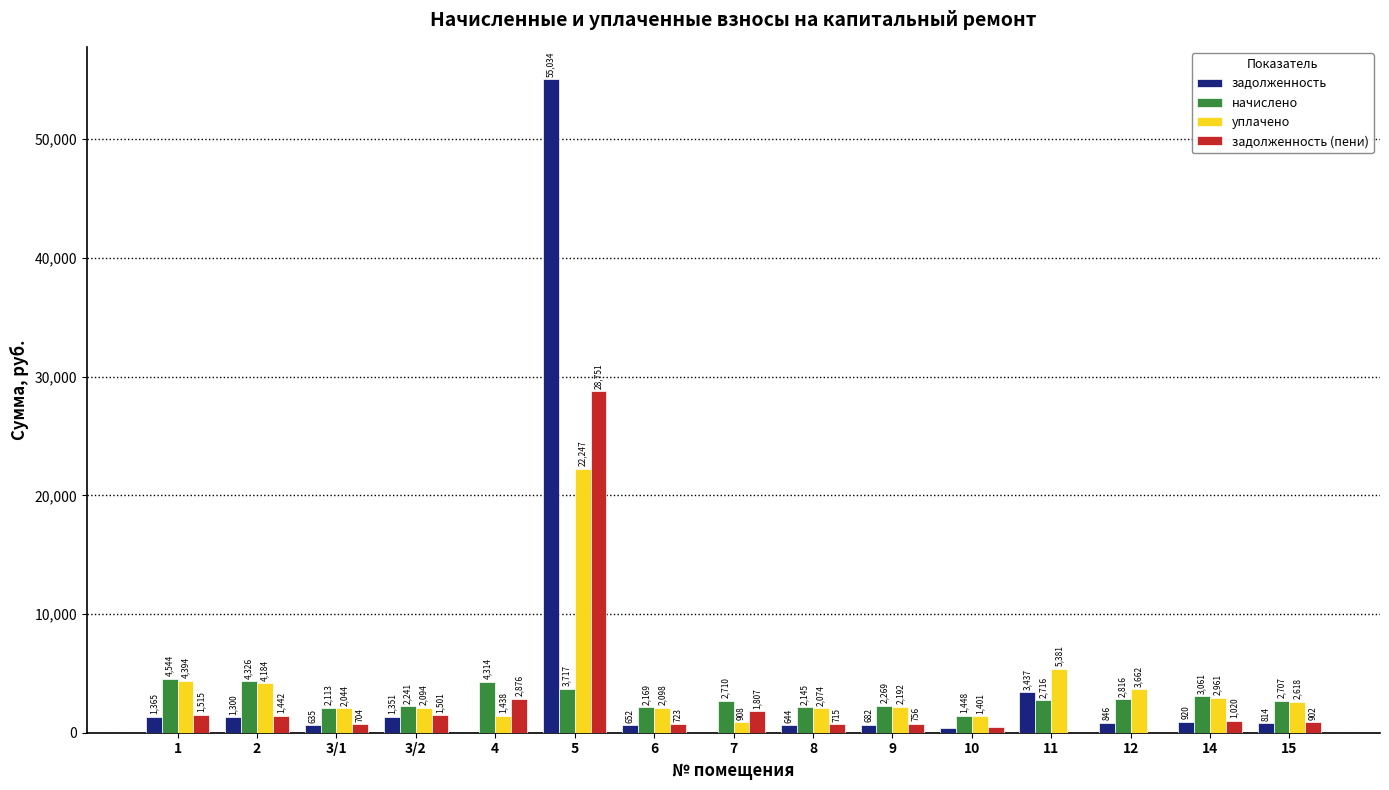

What is the sum of the начислено values at 10 and 5?

5165.5